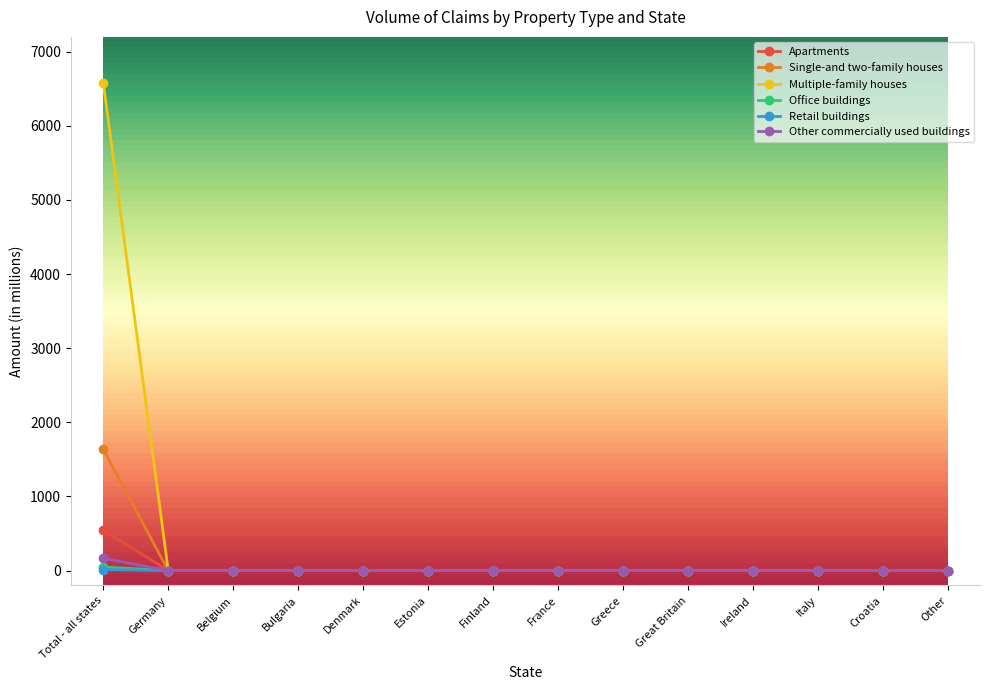

What is the value of the Multiple-family houses point at the 1st from the left?

6579.2